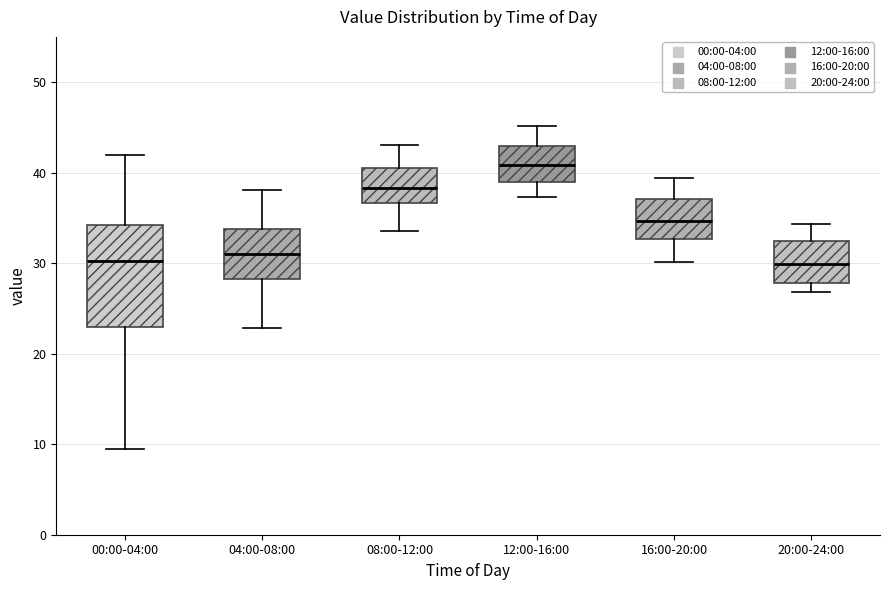

Which box has the highest median line?

12:00-16:00